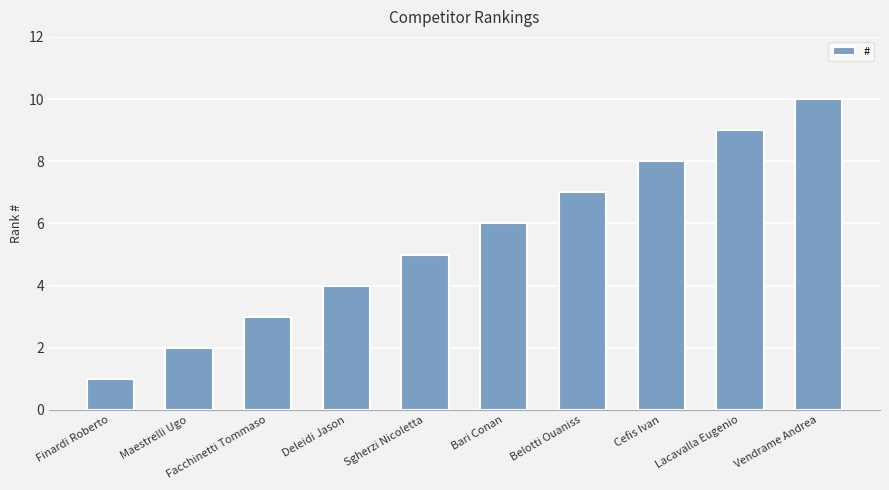

Which label corresponds to the largest value in the chart?

Vendrame Andrea